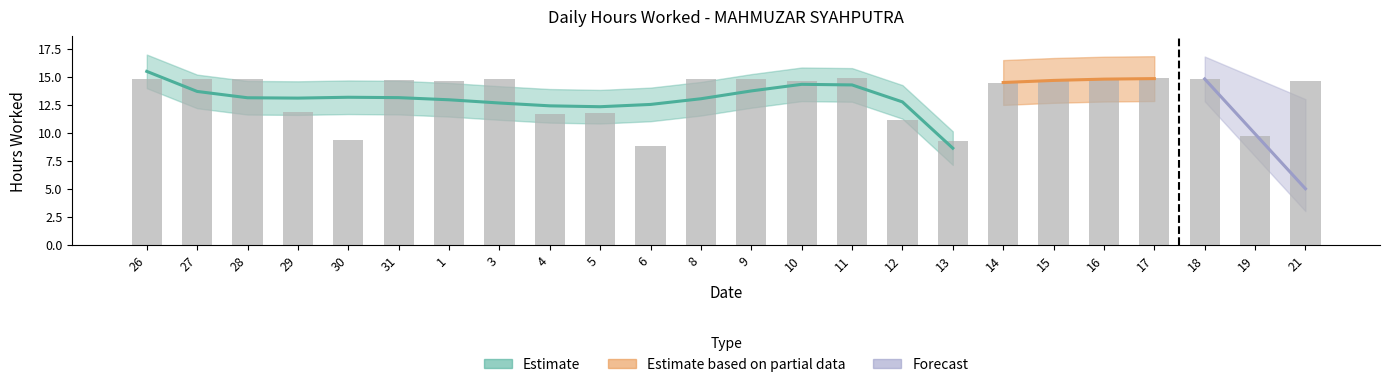

What is the sum of the values at 31 and 15?

29.4